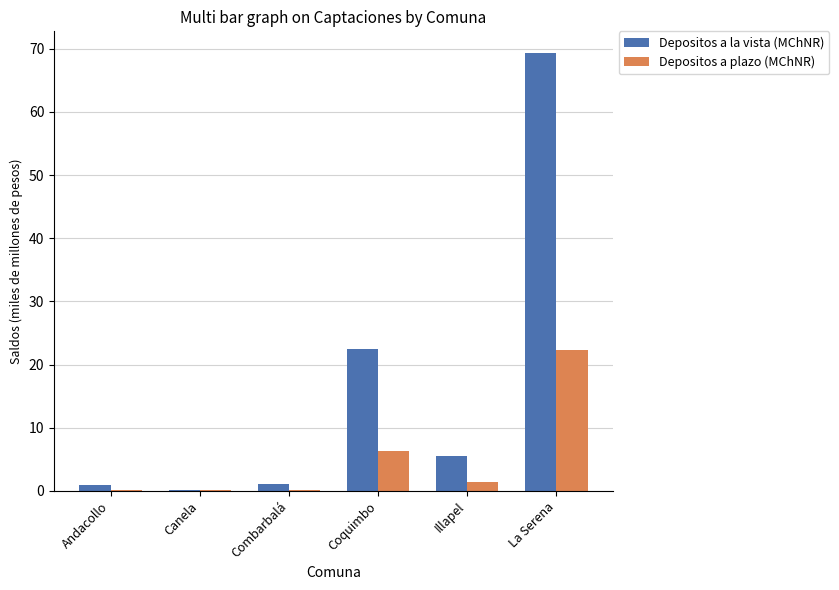

At which category is the sum across all series the highest?

La Serena